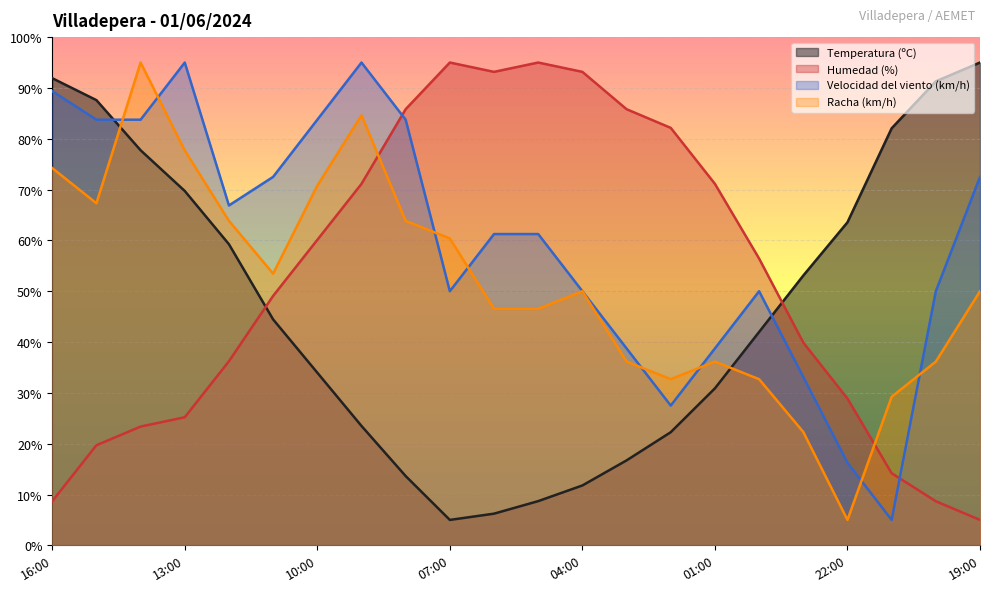

Does the chart display data point markers on the line(s)?

No